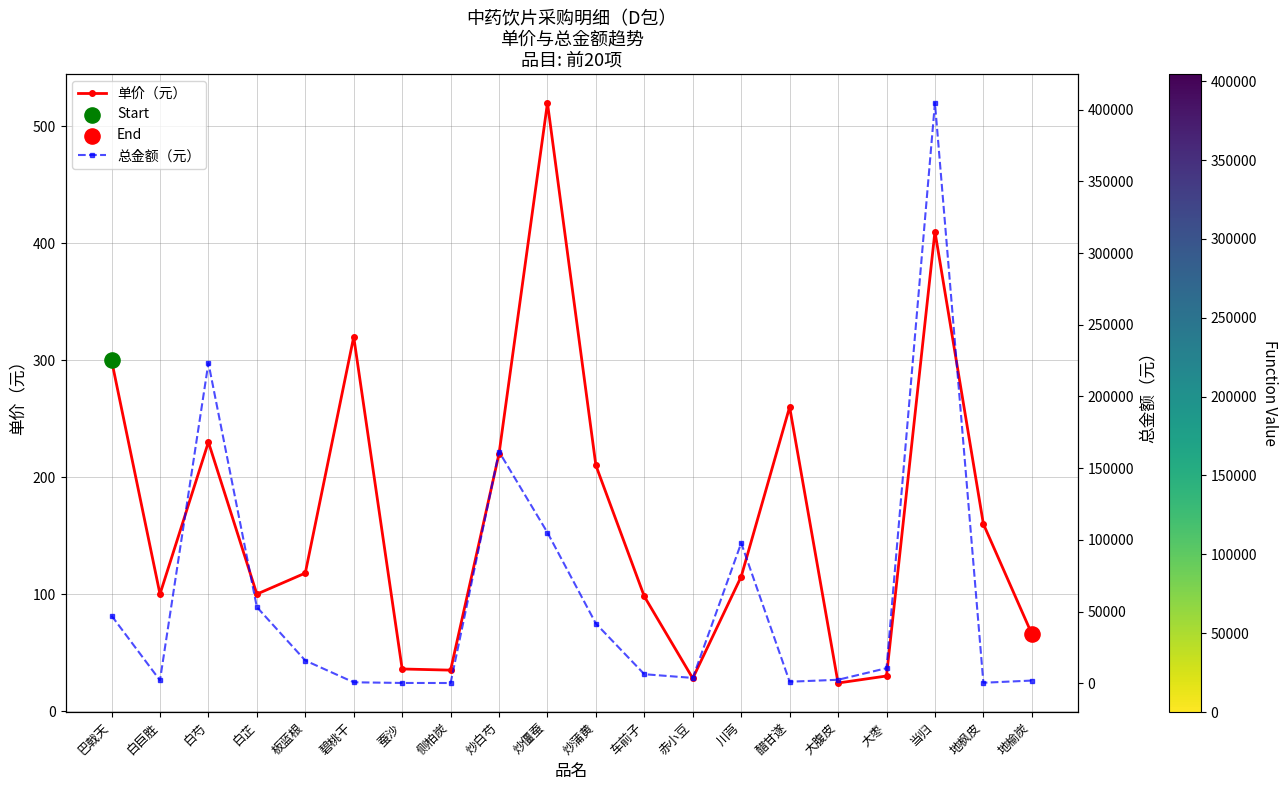

Which series contains the lowest Y value?

单价（元）